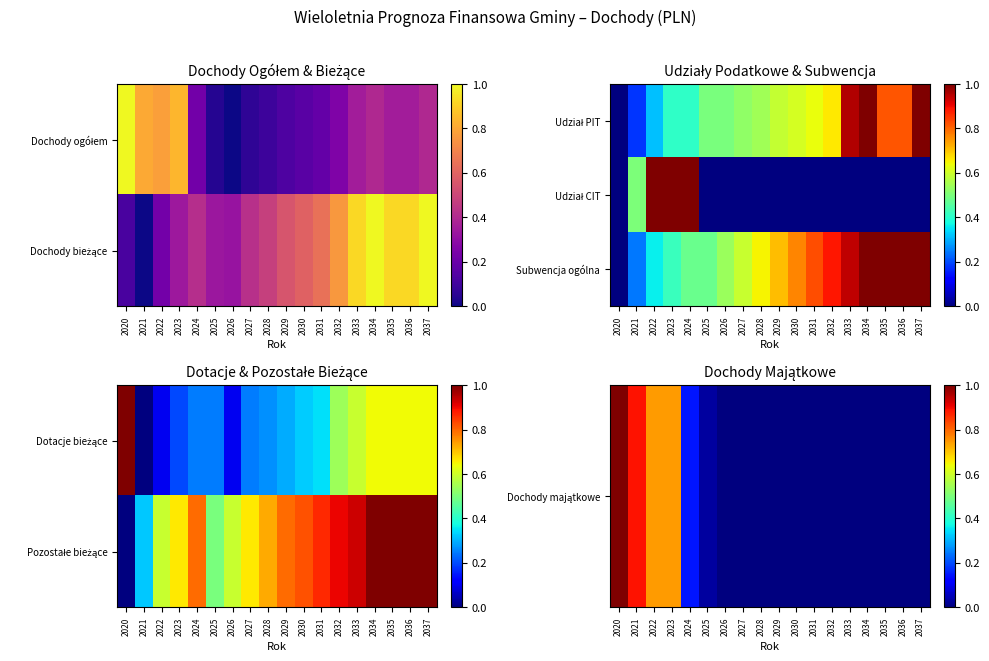

The value of Dochody majątkowe at 2031 is -0.6. True or false?

False